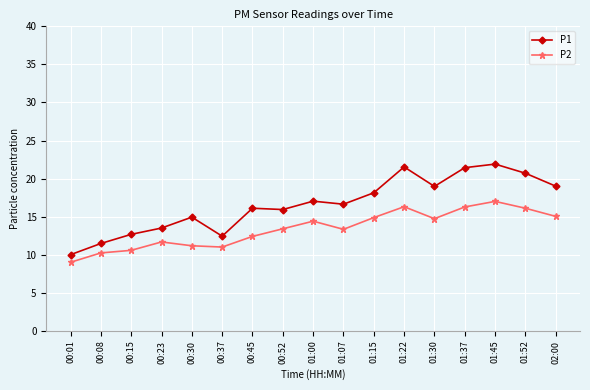

At which category is the sum across all series the highest?

01:45